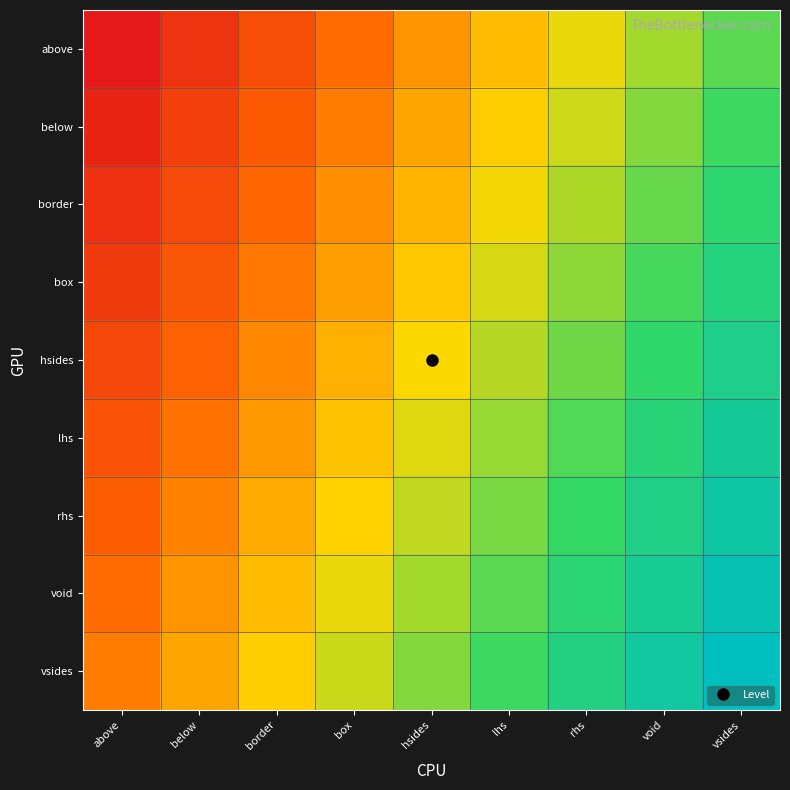

What is the difference between the highest and lowest values at above?

0.3